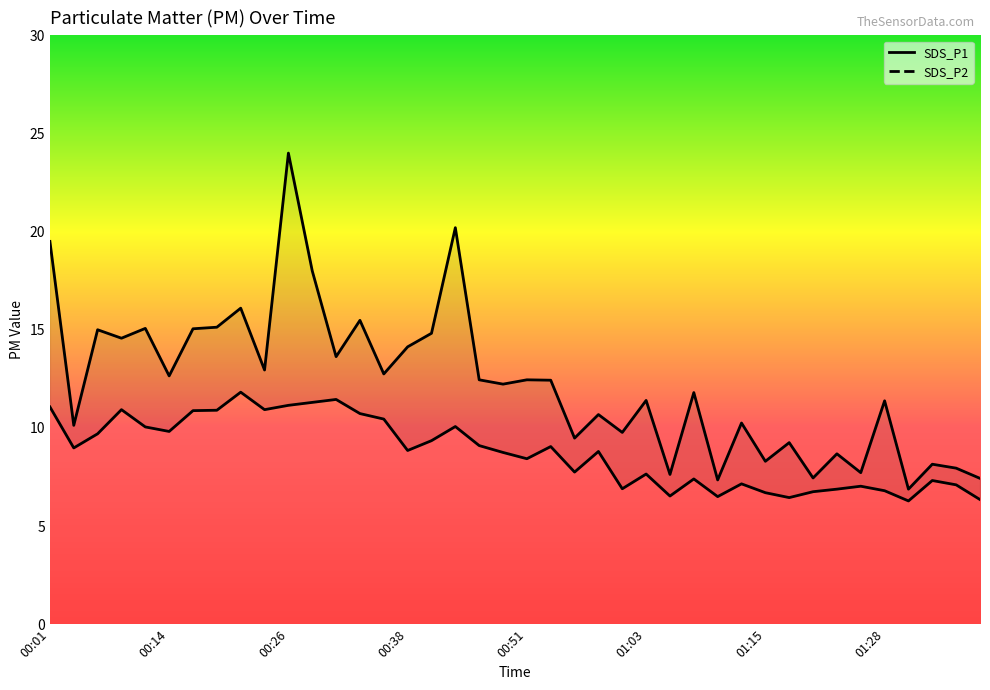

In SDS_P2, how many points are lower than both neighbors (excluding endpoints)?

11